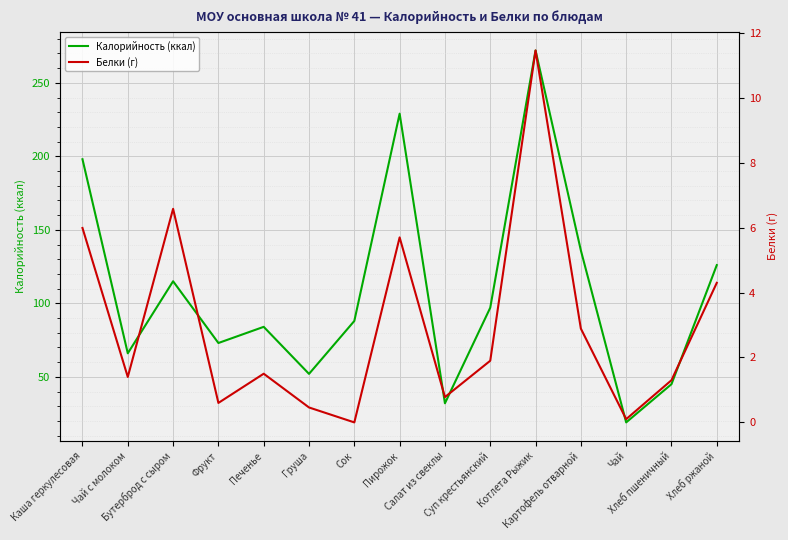

What is the sum of all Белки (г) values?

45.0